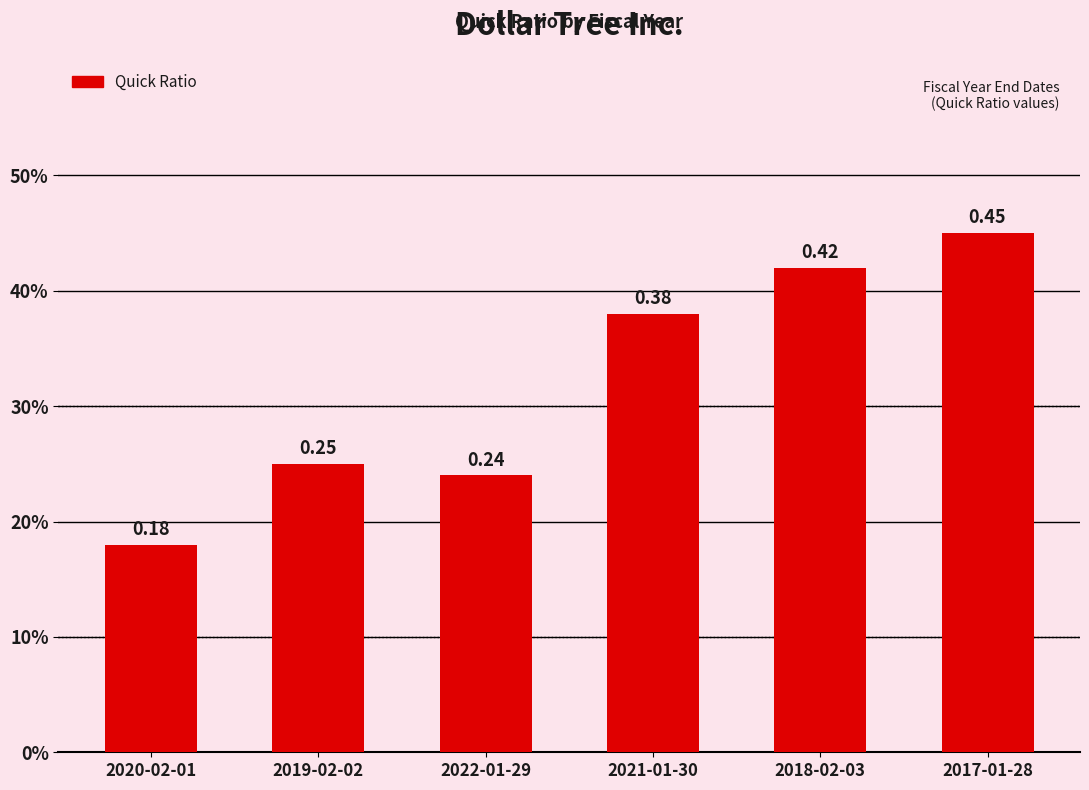

Rank the categories by value from highest to lowest.

2017-01-28, 2018-02-03, 2021-01-30, 2019-02-02, 2022-01-29, 2020-02-01